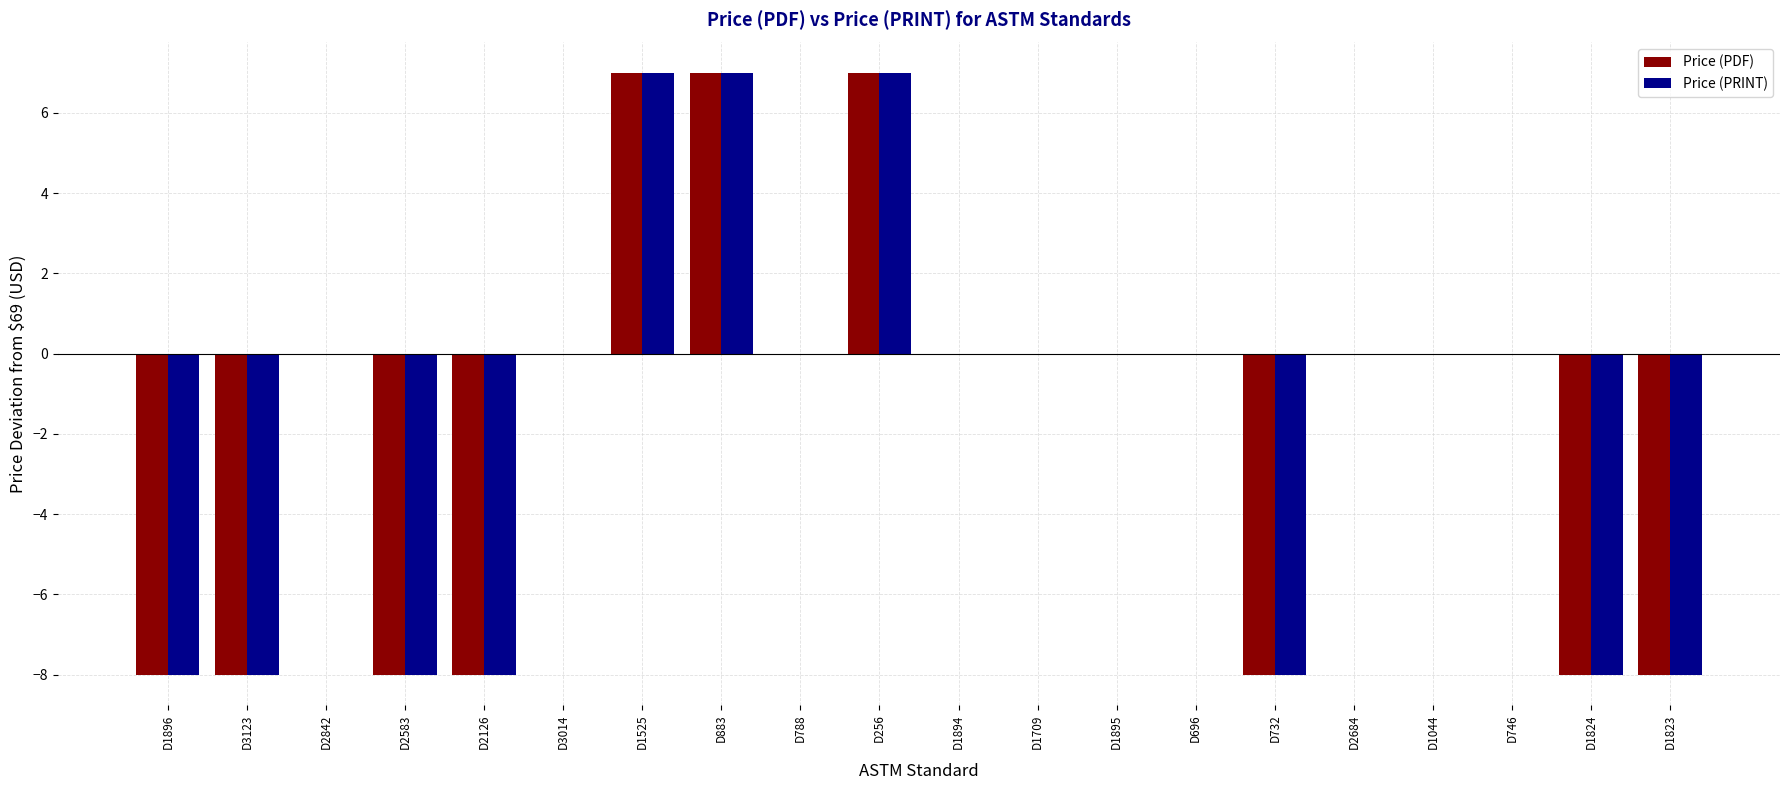

Is the value of Price (PDF) at D732 greater than the value of Price (PRINT) at D2842?

No